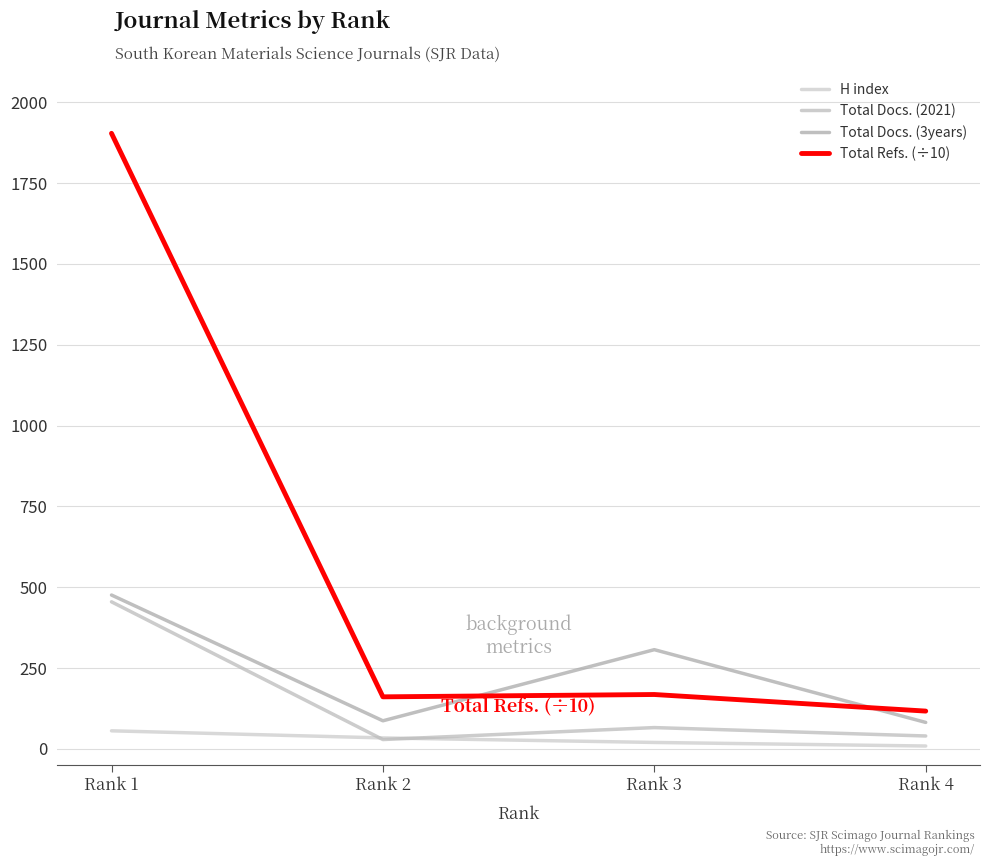

What is the sum of the Total Refs. (÷10) values at Rank 1 and Rank 2?

2065.2